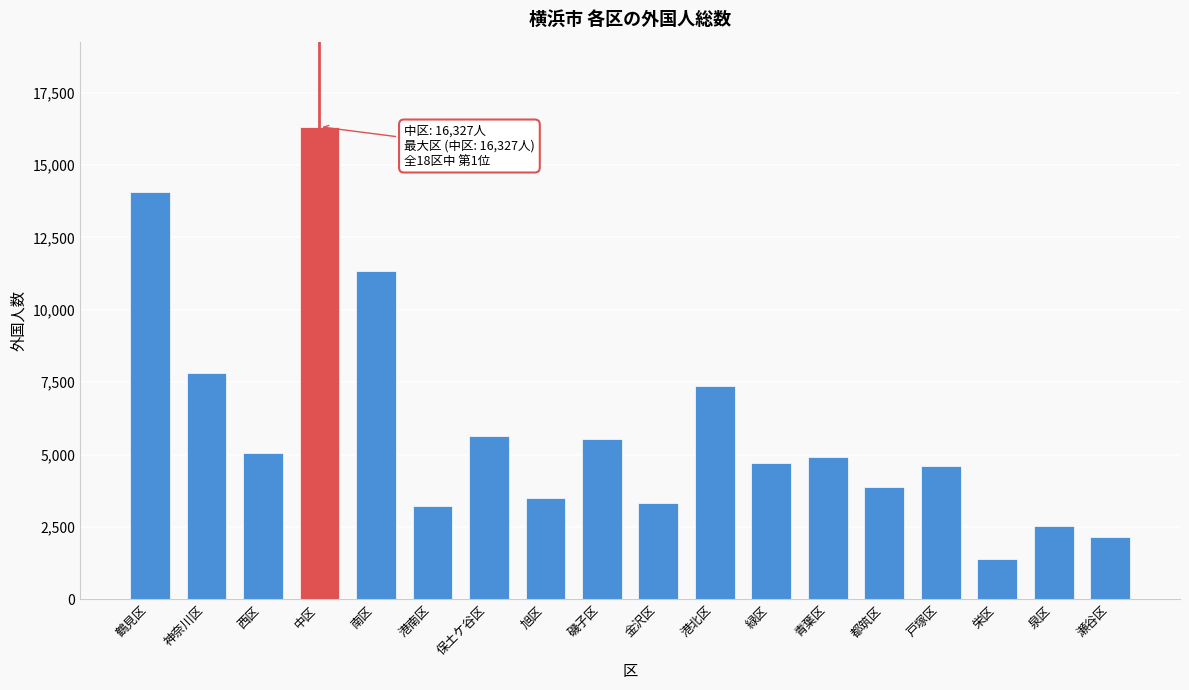

Reading right to left, extract all data points from this chart.

瀬谷区=2150	泉区=2520	栄区=1401	戸塚区=4588	都筑区=3860	青葉区=4908	緑区=4707	港北区=7379	金沢区=3325	磯子区=5533	旭区=3488	保土ケ谷区=5626	港南区=3206	南区=11328	中区=16327	西区=5049	神奈川区=7809	鶴見区=14079